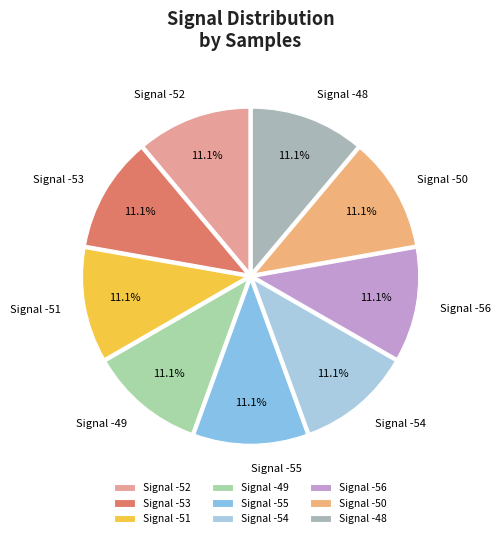

Is the sum of Signal -48 and Signal -53 greater than half?

No